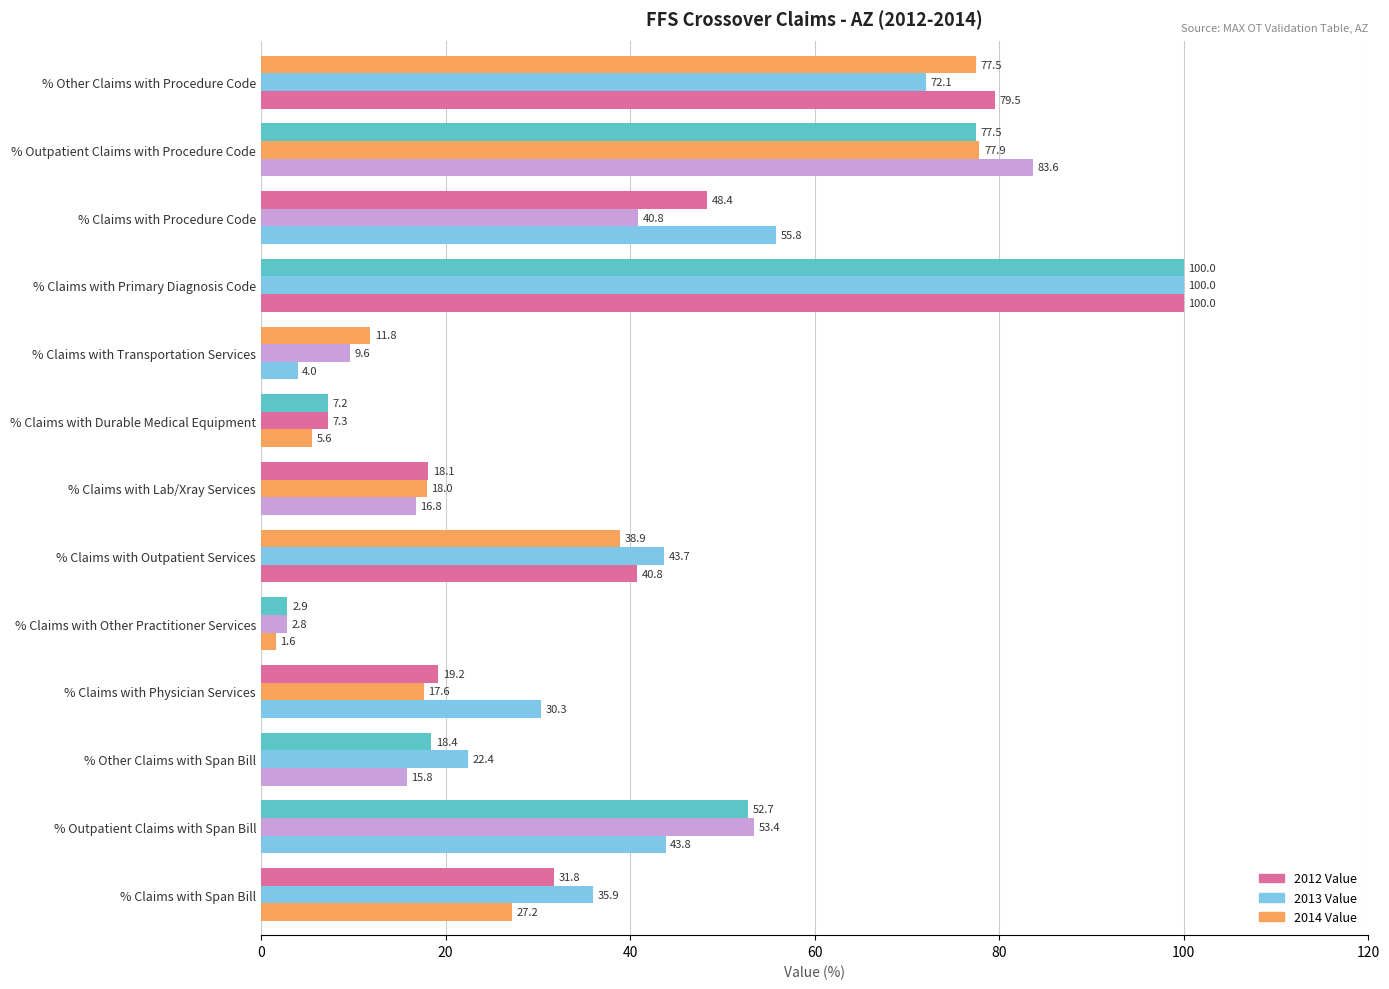

At how many categories does at least one series exceed 13?

10